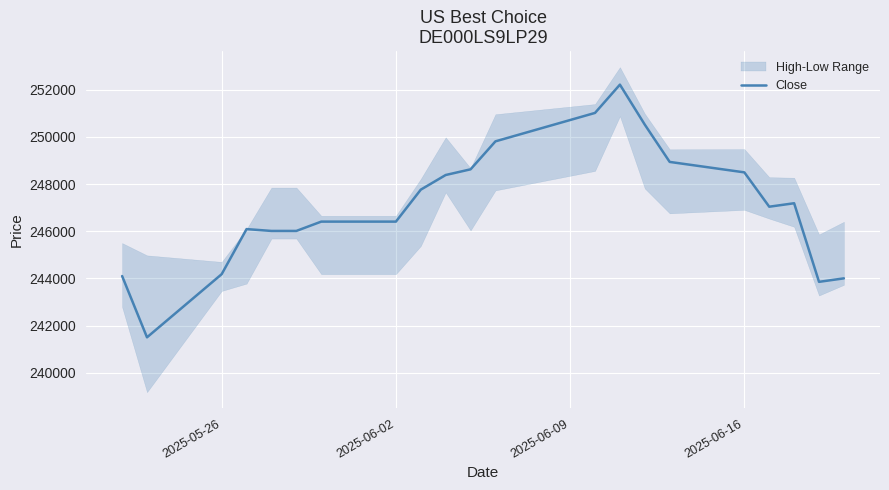

What is the minimum value for Close?

241505